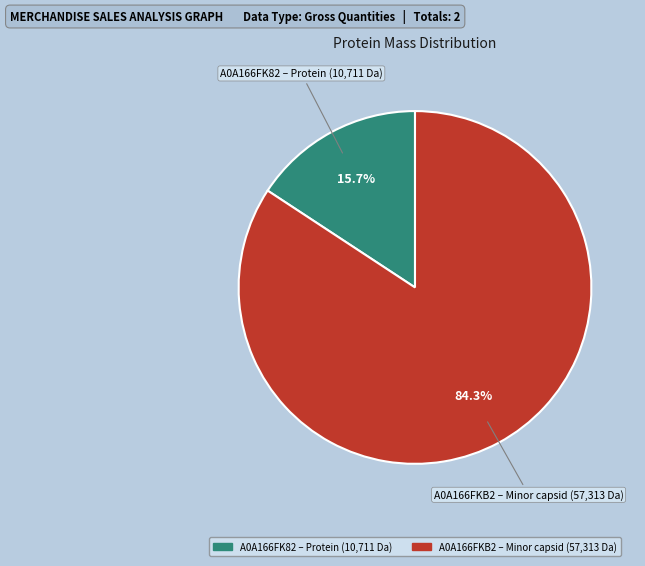

Which slice is the smallest?

A0A166FK82